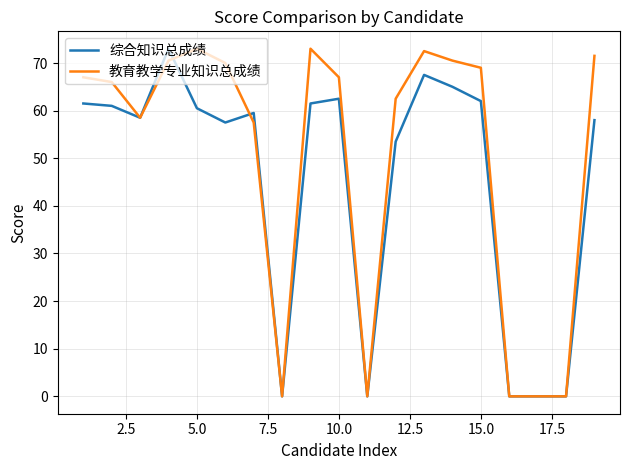

What is the maximum value shown in the chart?

73.0